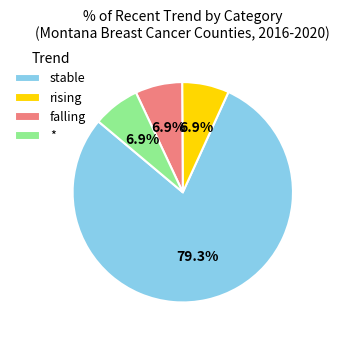

Count the number of slices in the pie.

4